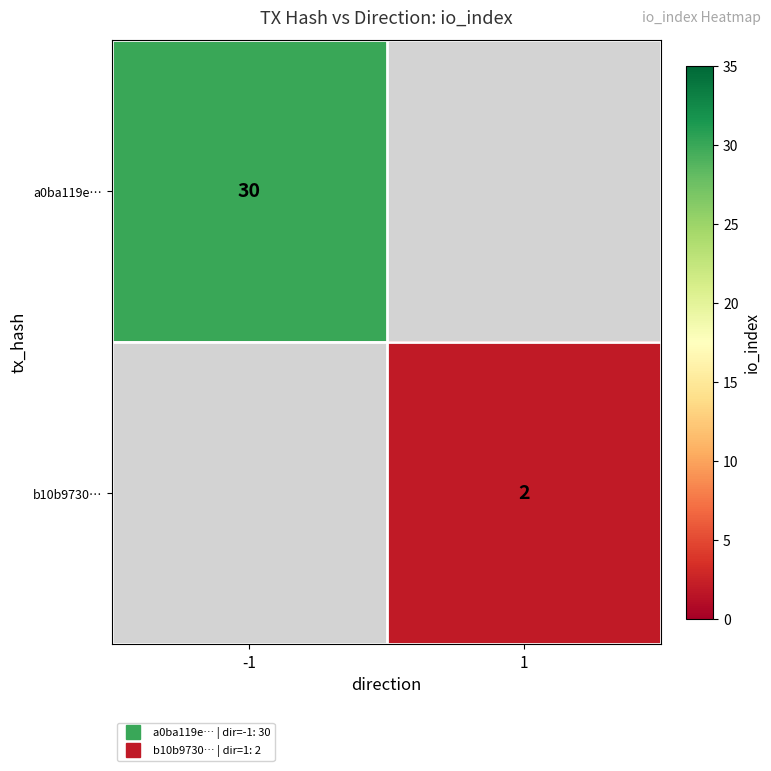

At which label does a0ba119e… reach its minimum?

-1